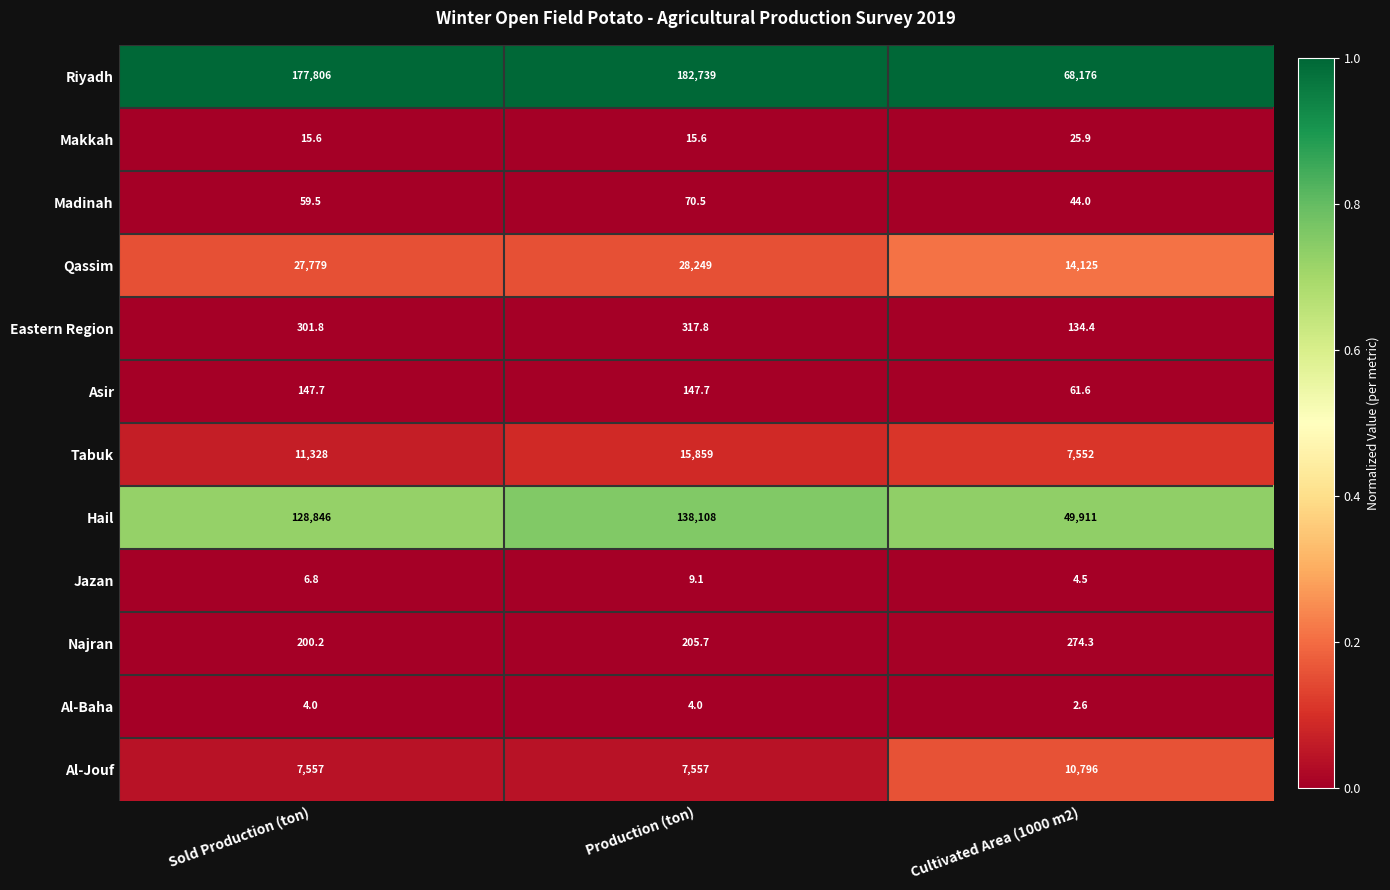

Which series changed the most between Sold Production (ton) and Production (ton)?

Hail